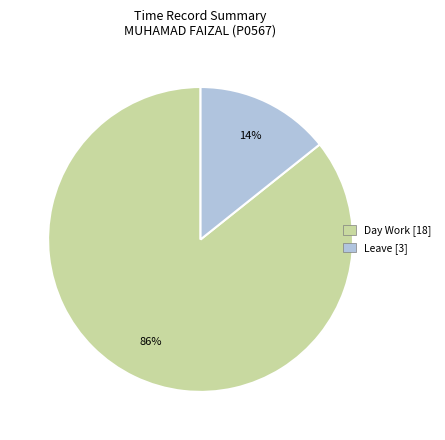

To the nearest percent, what is the average slice percentage?

50%